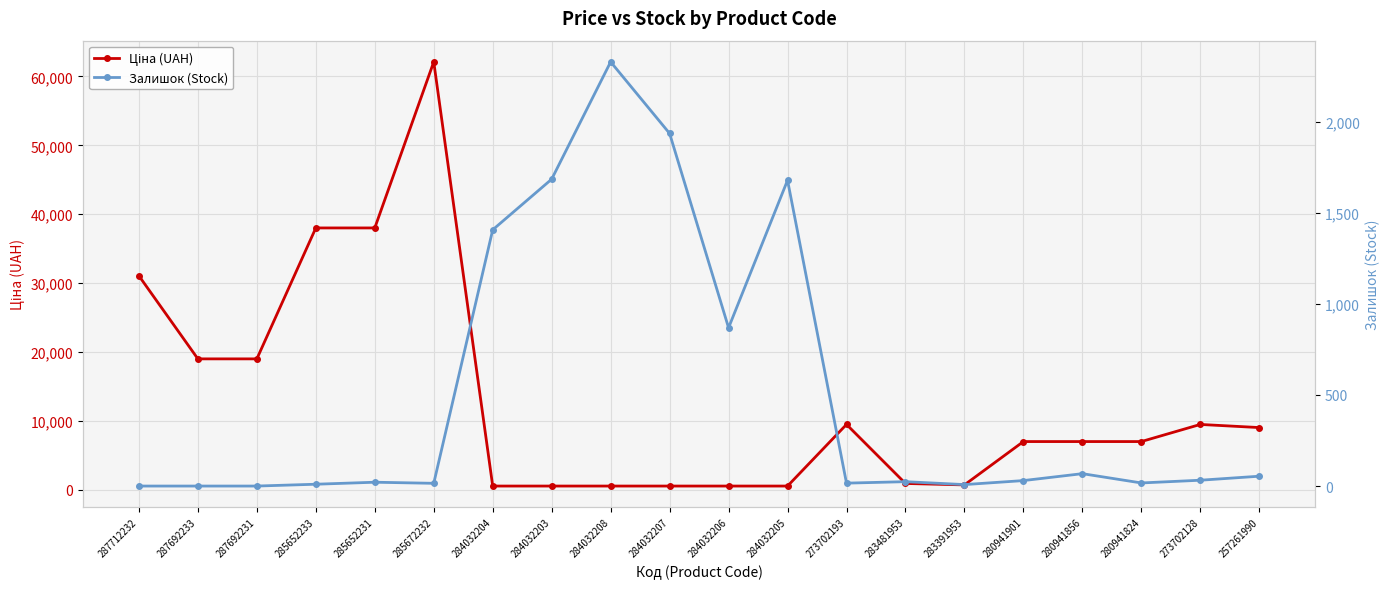

True or false: Залишок (Stock) has a value of 32.0 at 273702128.

True